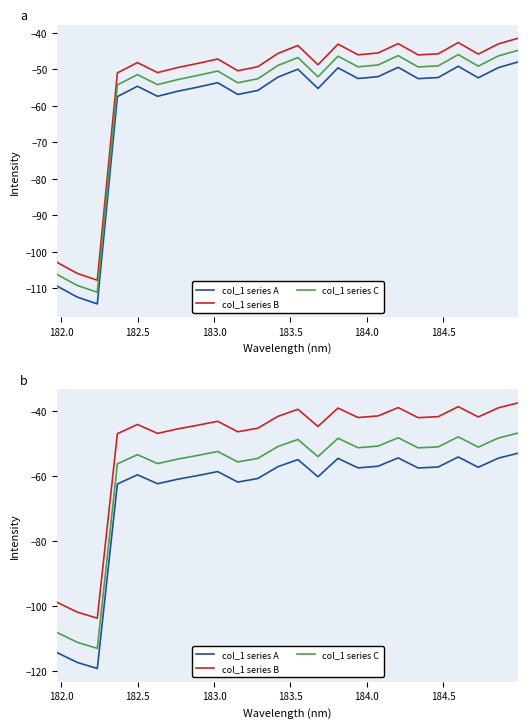

What is the minimum value shown in the chart?

-119.3